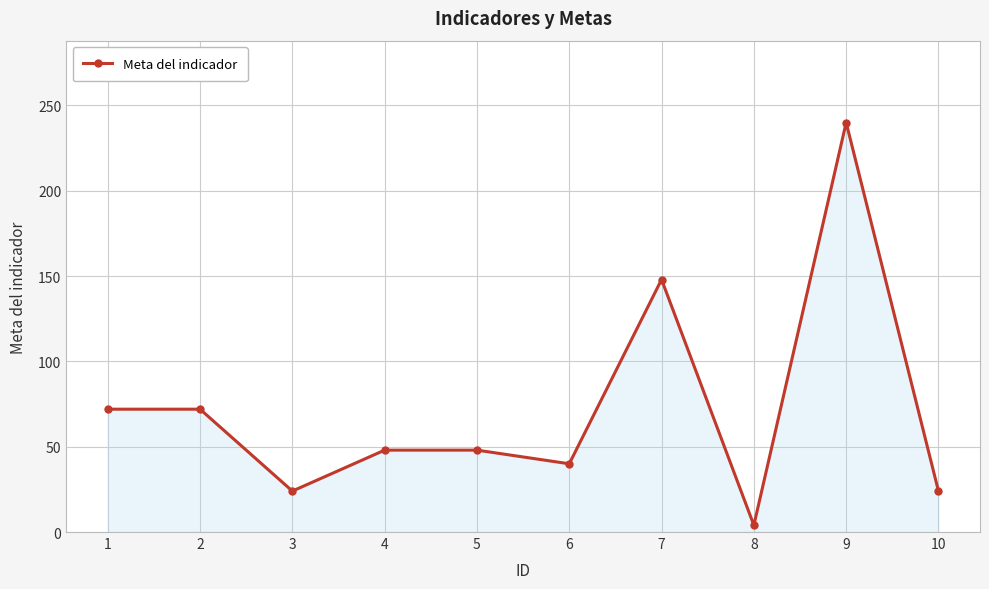

What is the greatest value displayed?

240